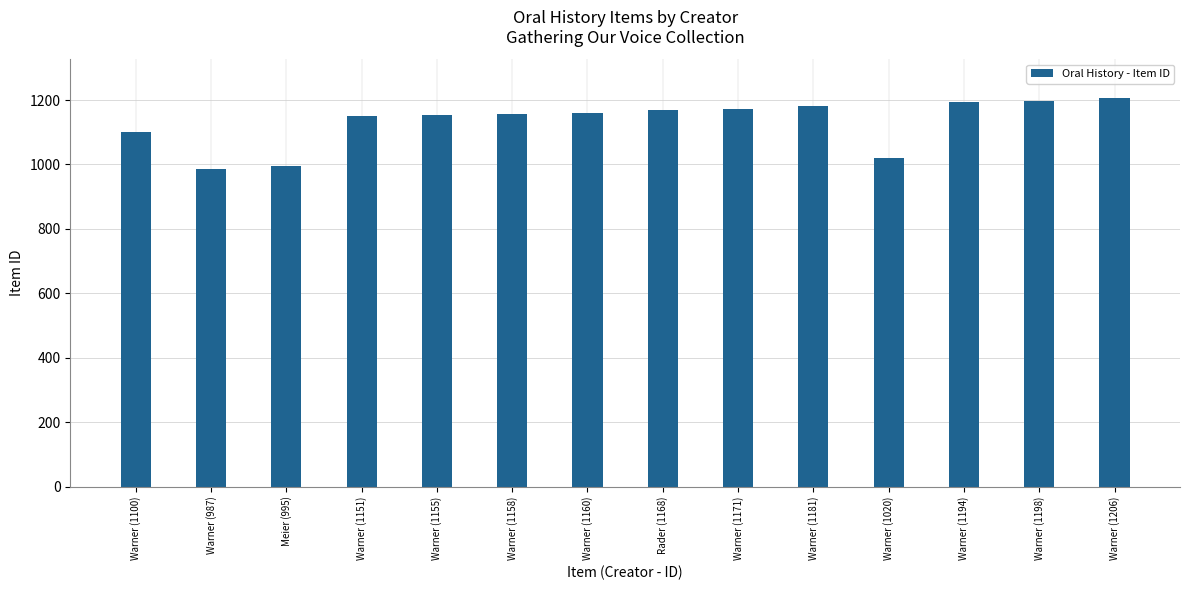

What is the difference between the maximum and minimum values?

219